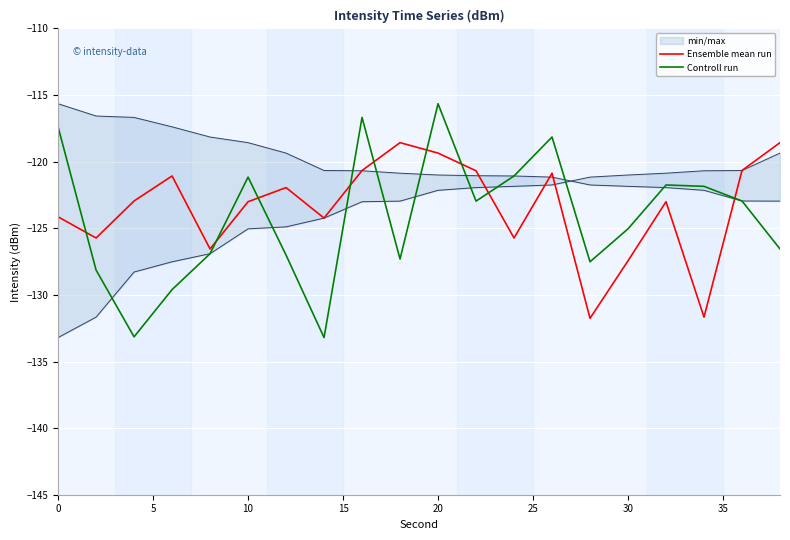

What is the lowest value of the Ensemble mean run series?

-131.8